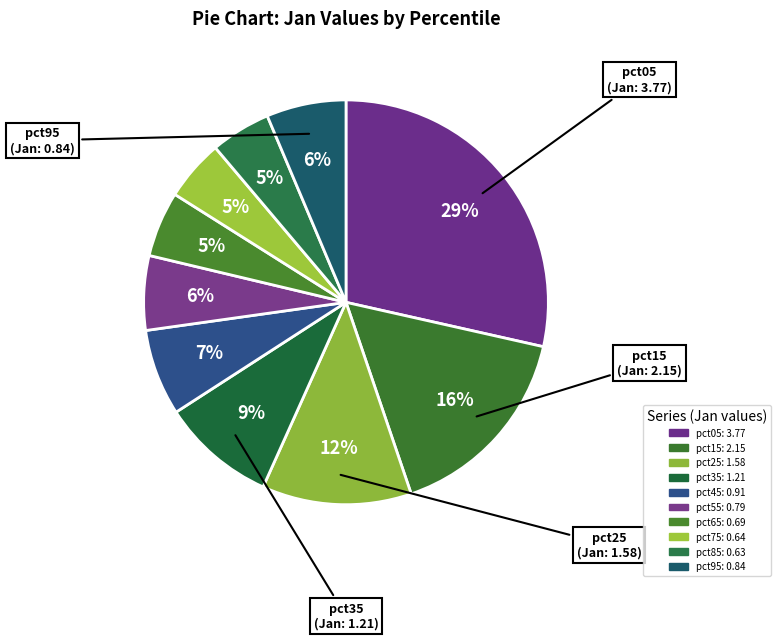

What percentage is the pct55 slice, to the nearest percent?

6%